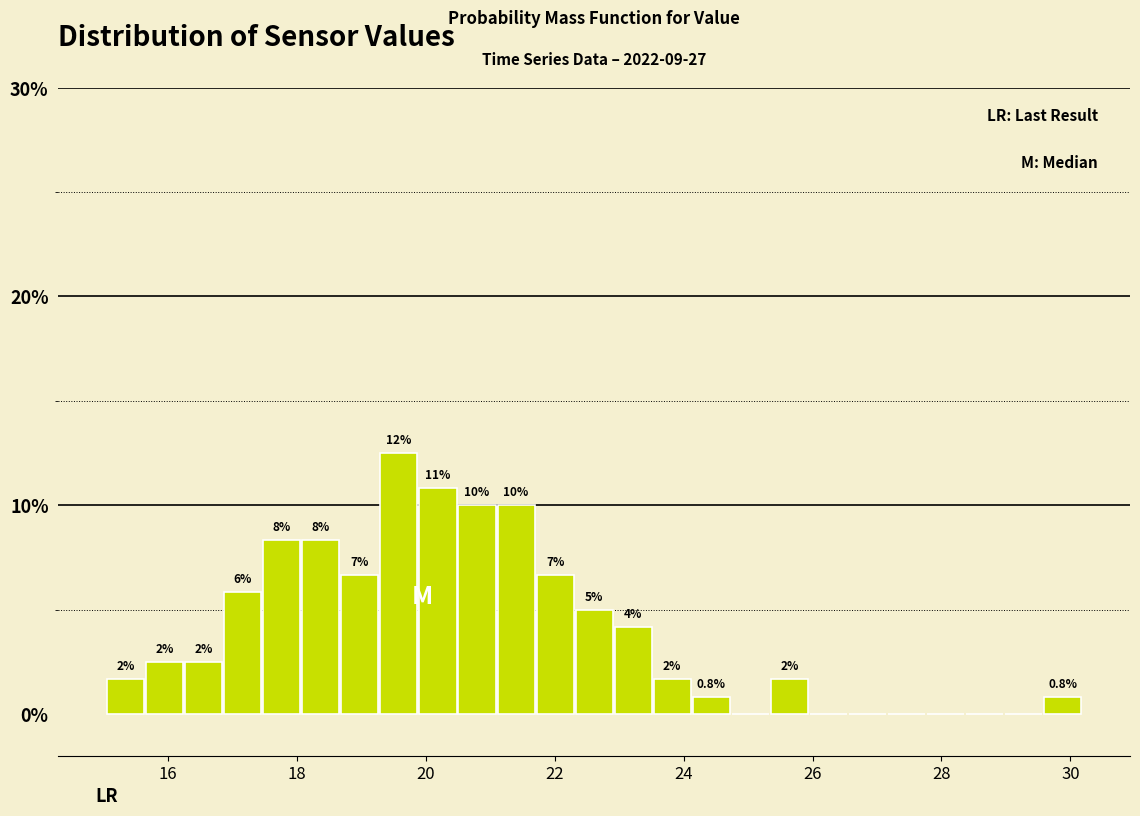

Around what value on the x-axis is the tallest bar? Give the approximate position of its centre, as read against the axis.

19.6